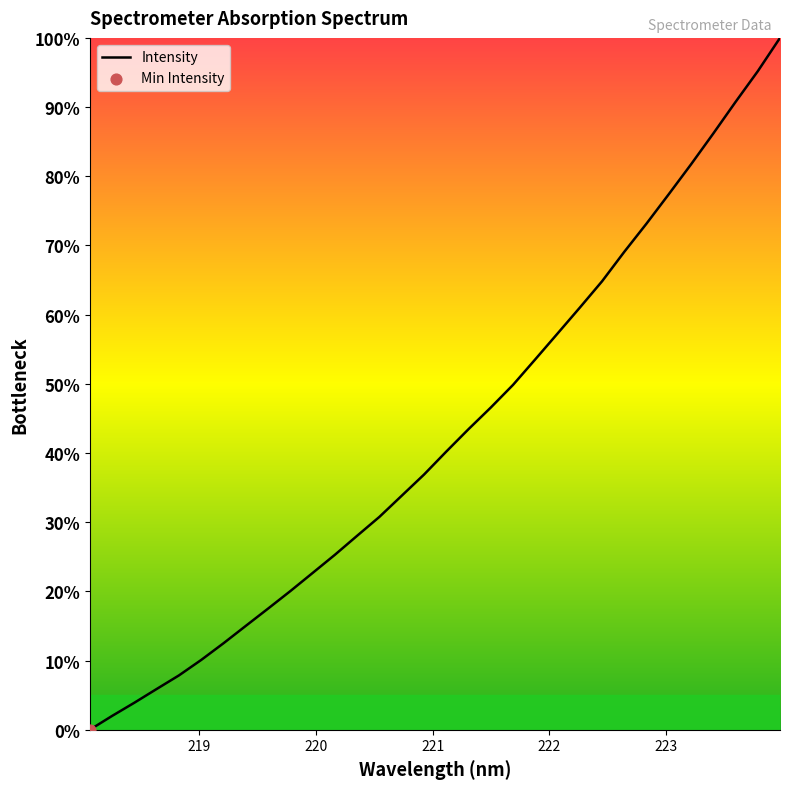

What is the greatest value displayed?

100.0